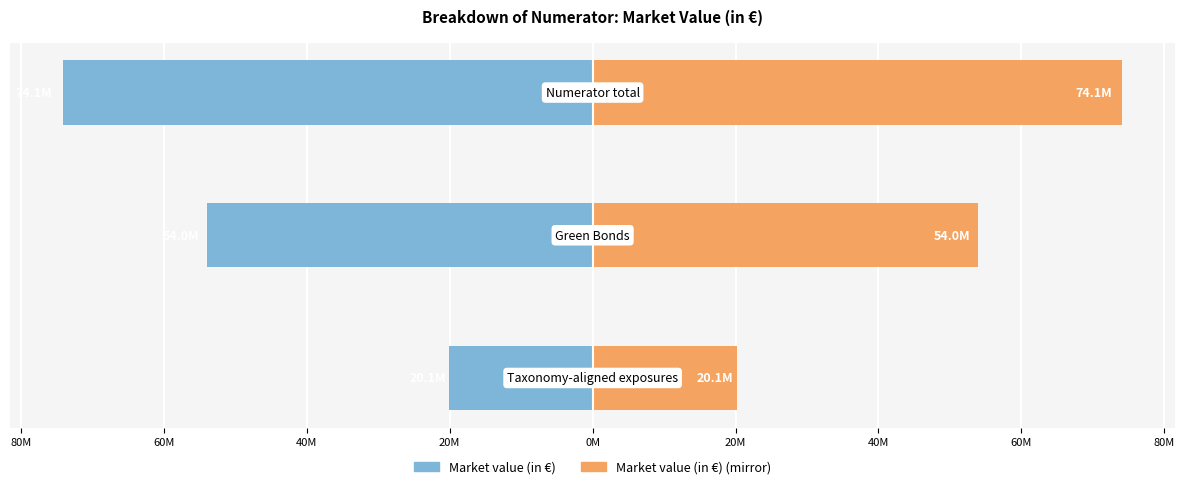

Does the chart contain any negative values?

Yes